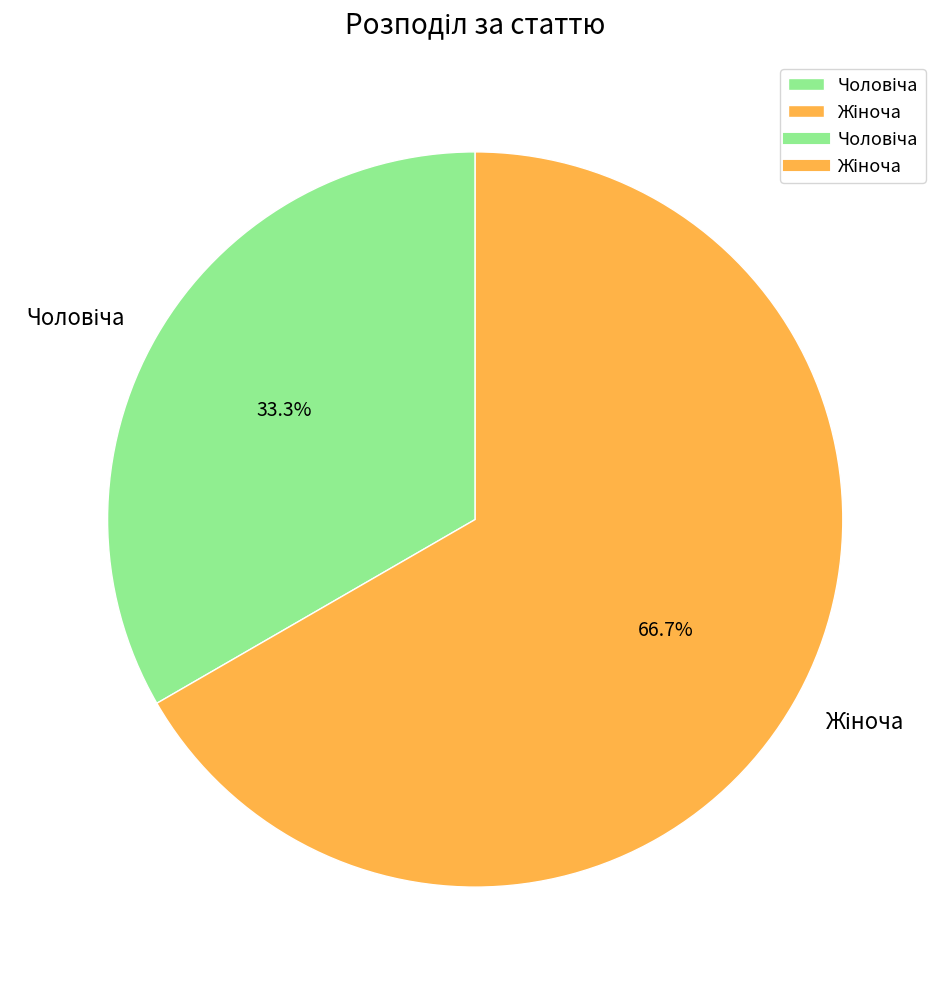

Is there a majority slice in this chart?

Yes